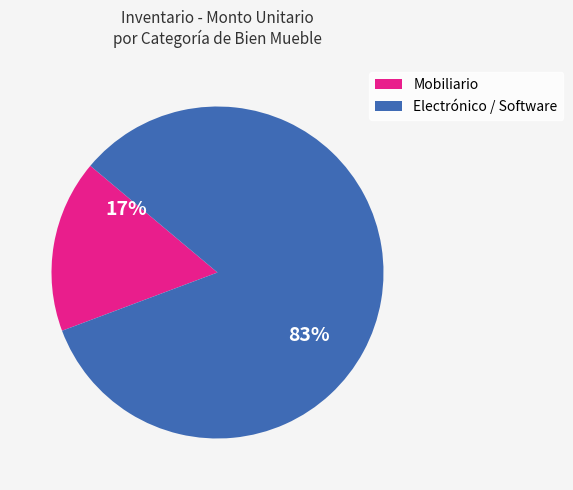

To the nearest percent, what is the difference between the largest and smallest slice percentages?

66%